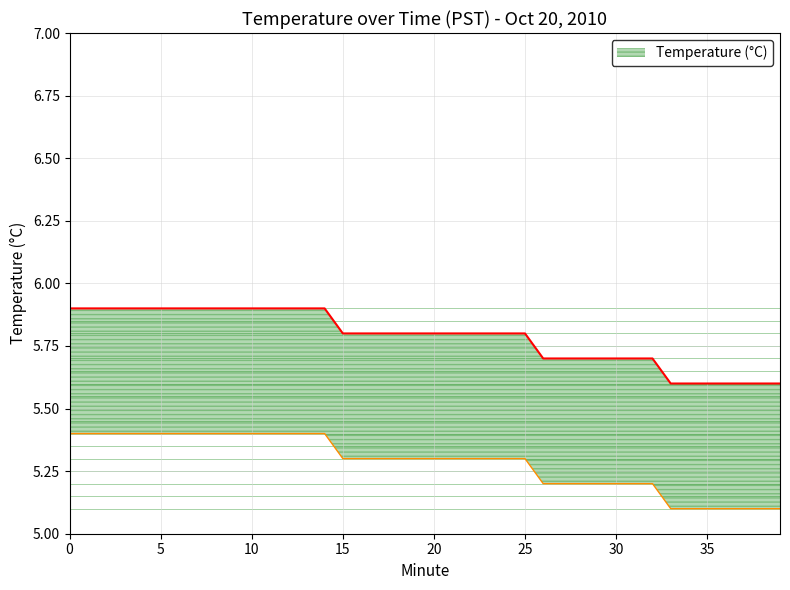

List the labels in order of value, smallest first.

33, 34, 35, 36, 37, 38, 39, 26, 27, 28, 29, 30, 31, 32, 15, 16, 17, 18, 19, 20, 21, 22, 23, 24, 25, 0, 1, 2, 3, 4, 5, 6, 7, 8, 9, 10, 11, 12, 13, 14